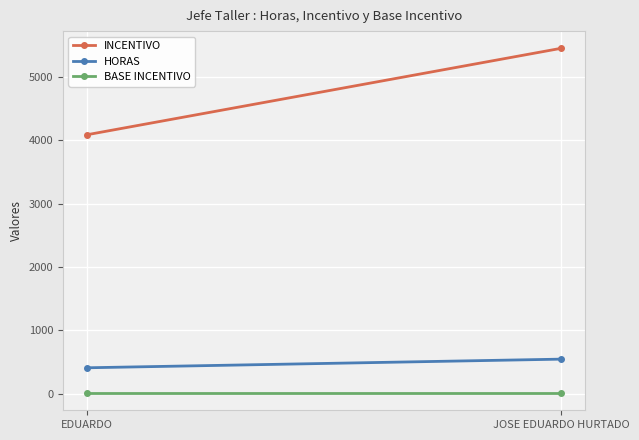

Which series changed the most between EDUARDO and JOSE EDUARDO HURTADO?

INCENTIVO